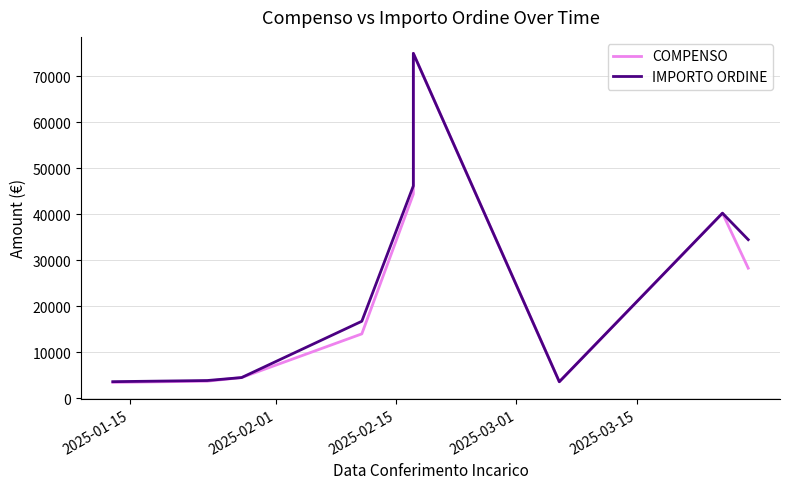

How many data points in COMPENSO are less than 14000?

4